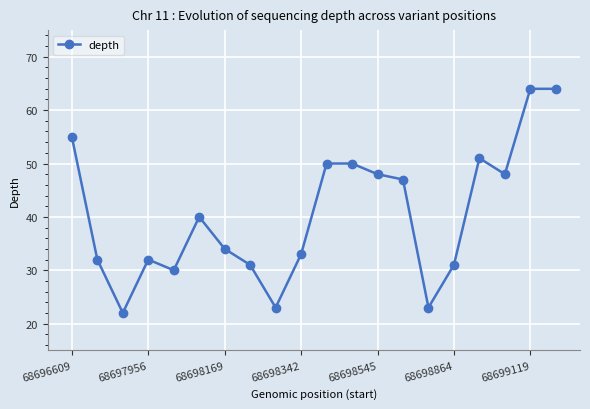

What is the difference between the maximum and minimum values?

42